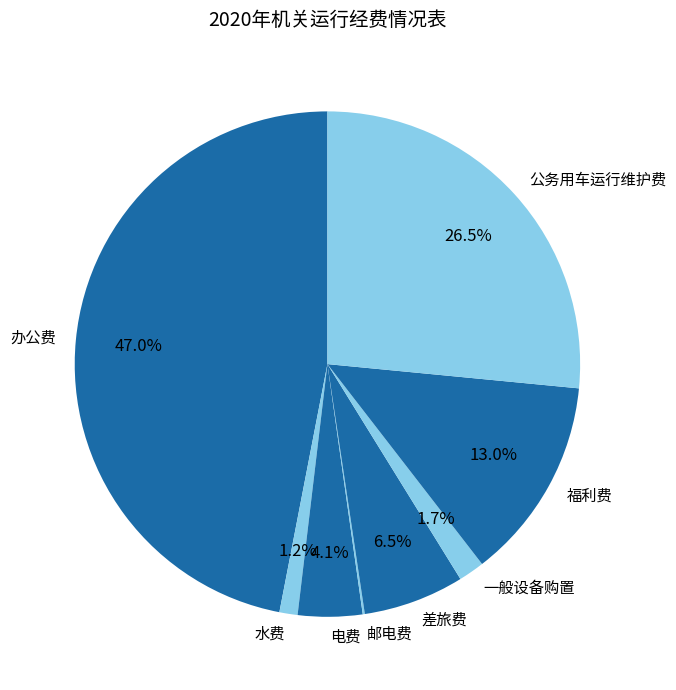

Which category has the biggest portion of the pie?

办公费